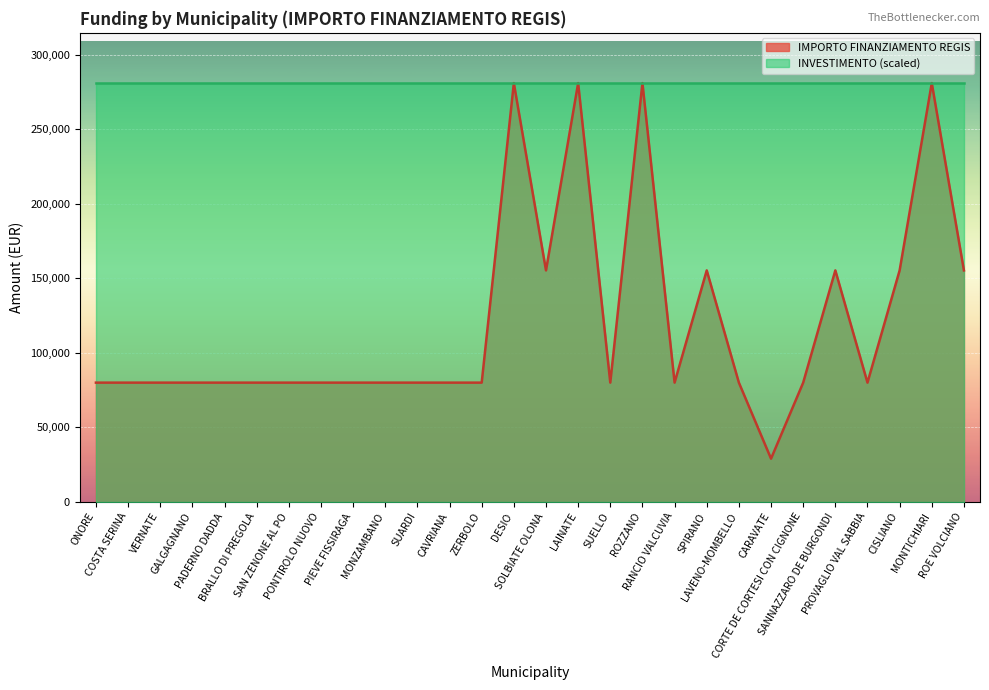

What is the change in value from CARAVATE to SANNAZZARO DE BURGONDI?

+126332